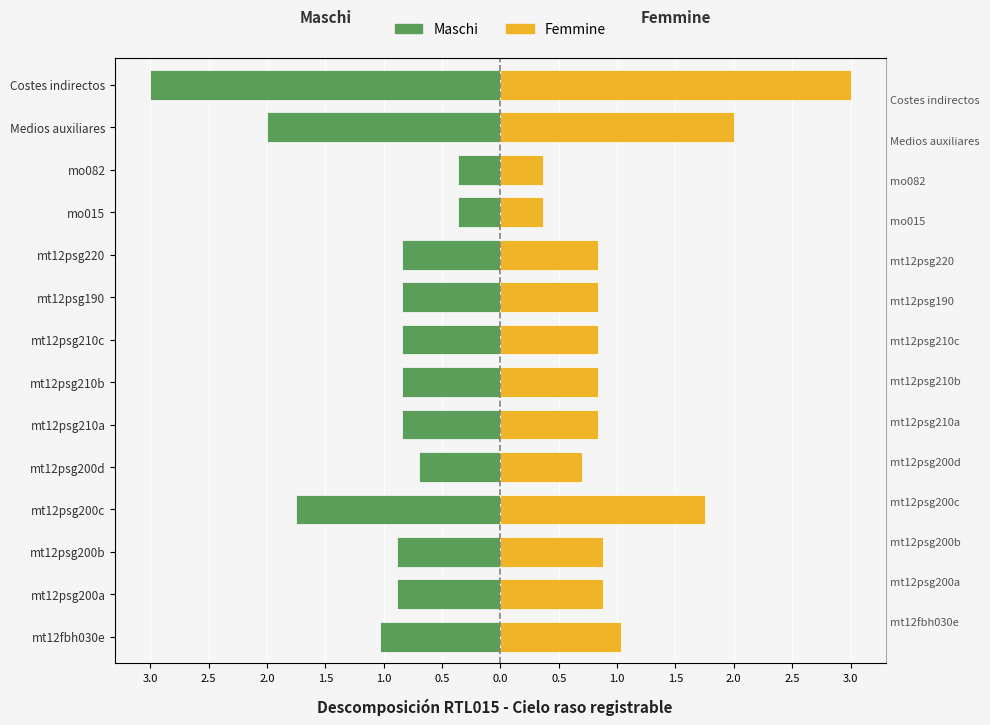

Does the chart contain stacked bars?

No